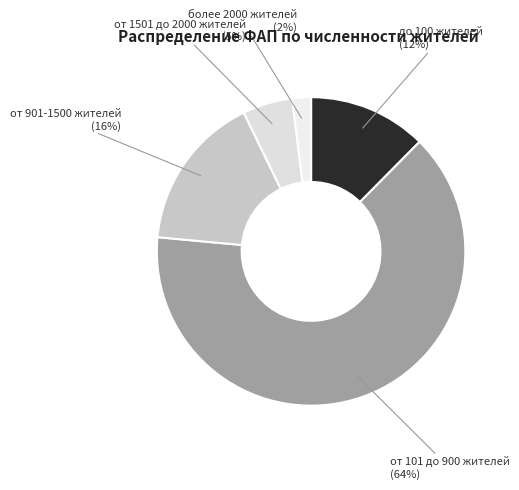

The более 2000 жителей slice represents 11% of the pie. True or false?

False